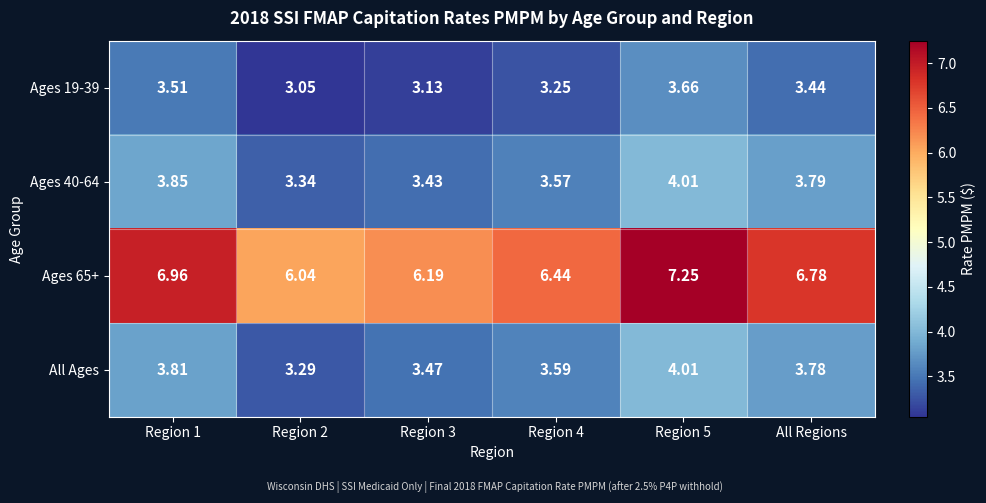

Which series has the largest range (max minus min)?

Ages 65+